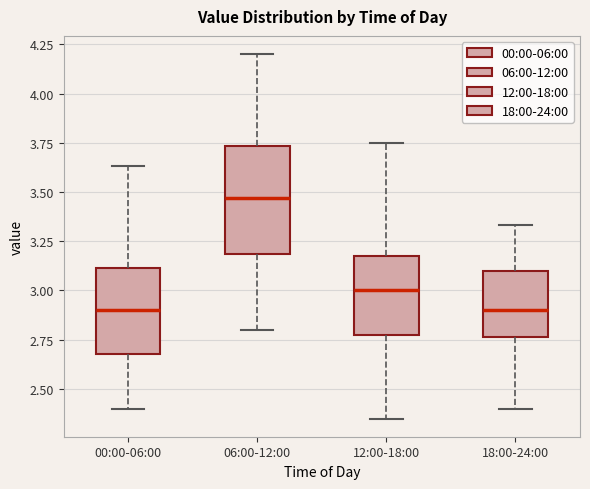

Reading left to right, transcribe this box plot: for each box, give where its median line is, the range the box spans, and where its two whiskers end, as read against the y-axis. The values are not printed on the chart, so give them approximately, as read against the axis.

00:00-06:00: median 2.90, box 2.70 to 3.10, whiskers 2.40 to 3.65
06:00-12:00: median 3.45, box 3.20 to 3.75, whiskers 2.80 to 4.20
12:00-18:00: median 3.00, box 2.80 to 3.20, whiskers 2.35 to 3.75
18:00-24:00: median 2.90, box 2.75 to 3.10, whiskers 2.40 to 3.35